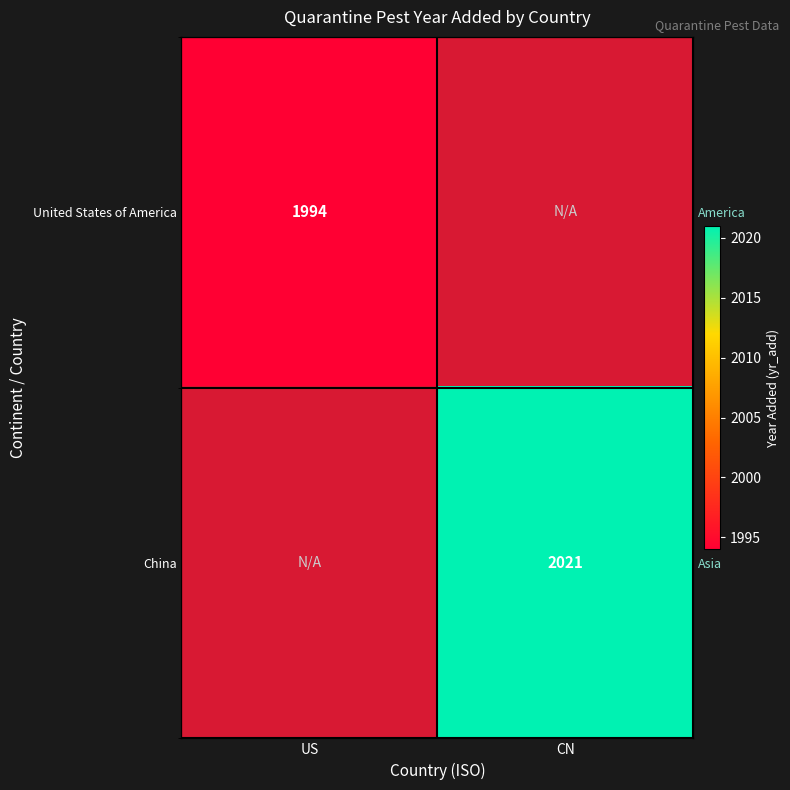

Rank the series at CN from highest to lowest value.

United States of America, China